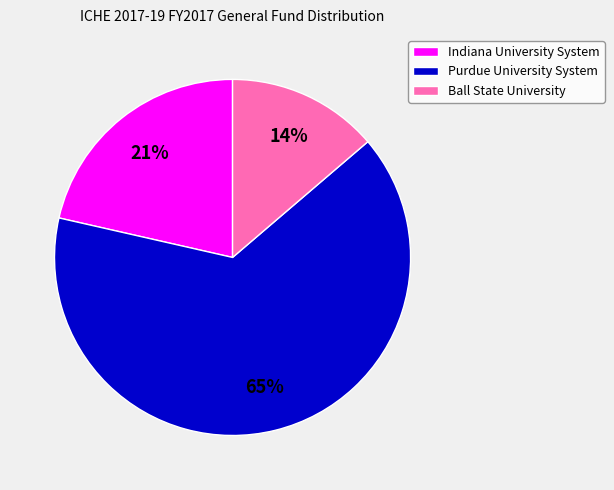

What is the majority slice?

Purdue University System